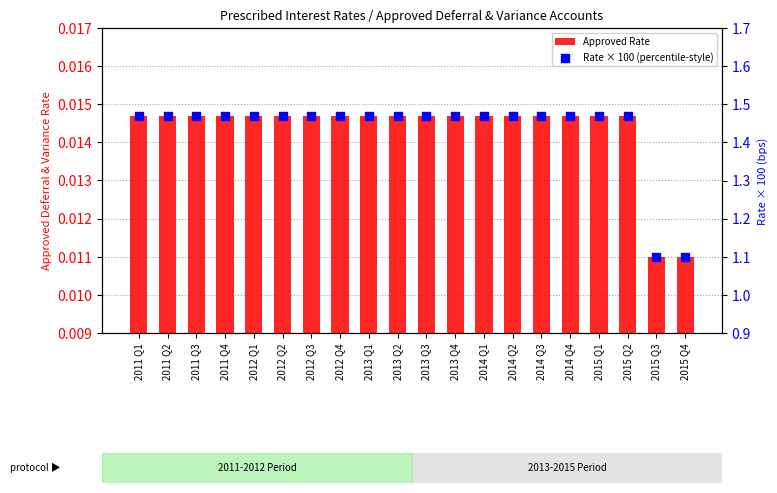

Which series has the largest total across all categories?

Rate × 100 (percentile-style)